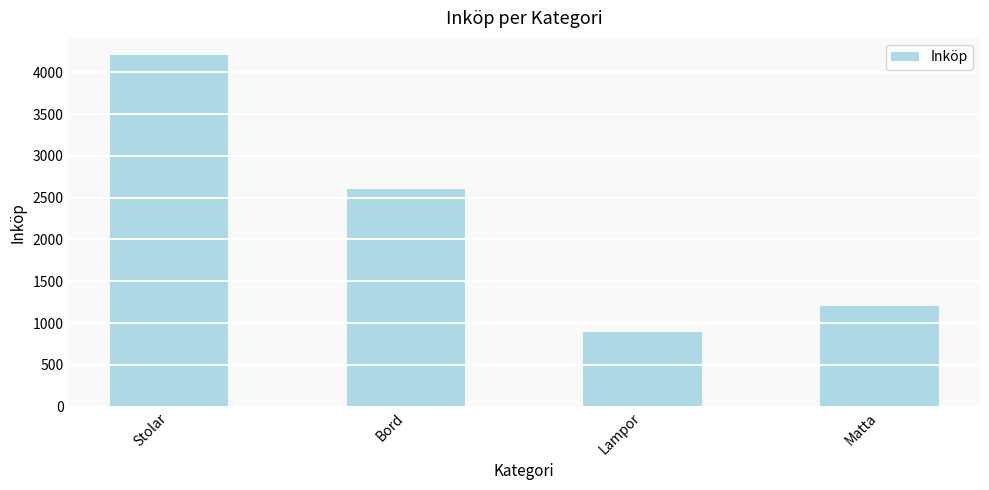

At which label does the data first exceed 2600?

Stolar